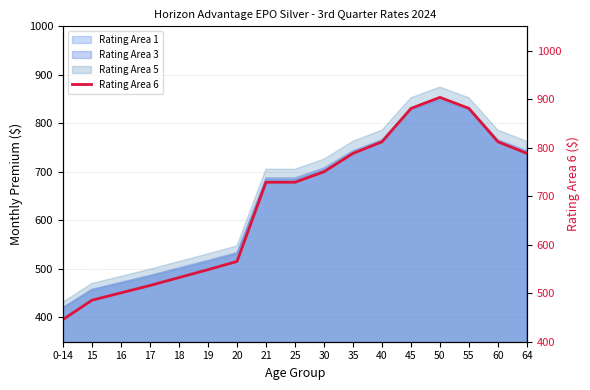

List the labels in order of value, largest first.

50, 45, 55, 40, 60, 35, 64, 30, 21, 25, 20, 19, 18, 17, 16, 15, 0-14